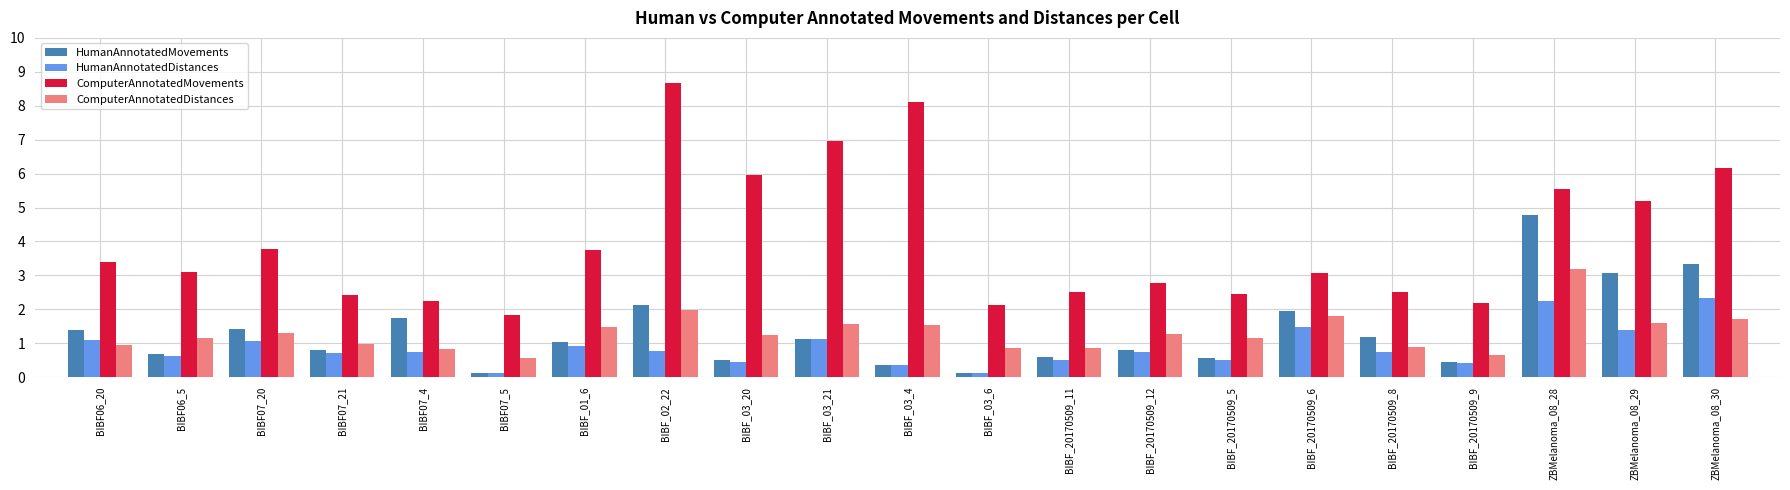

What are all the series names shown in the legend?

HumanAnnotatedMovements, HumanAnnotatedDistances, ComputerAnnotatedMovements, ComputerAnnotatedDistances